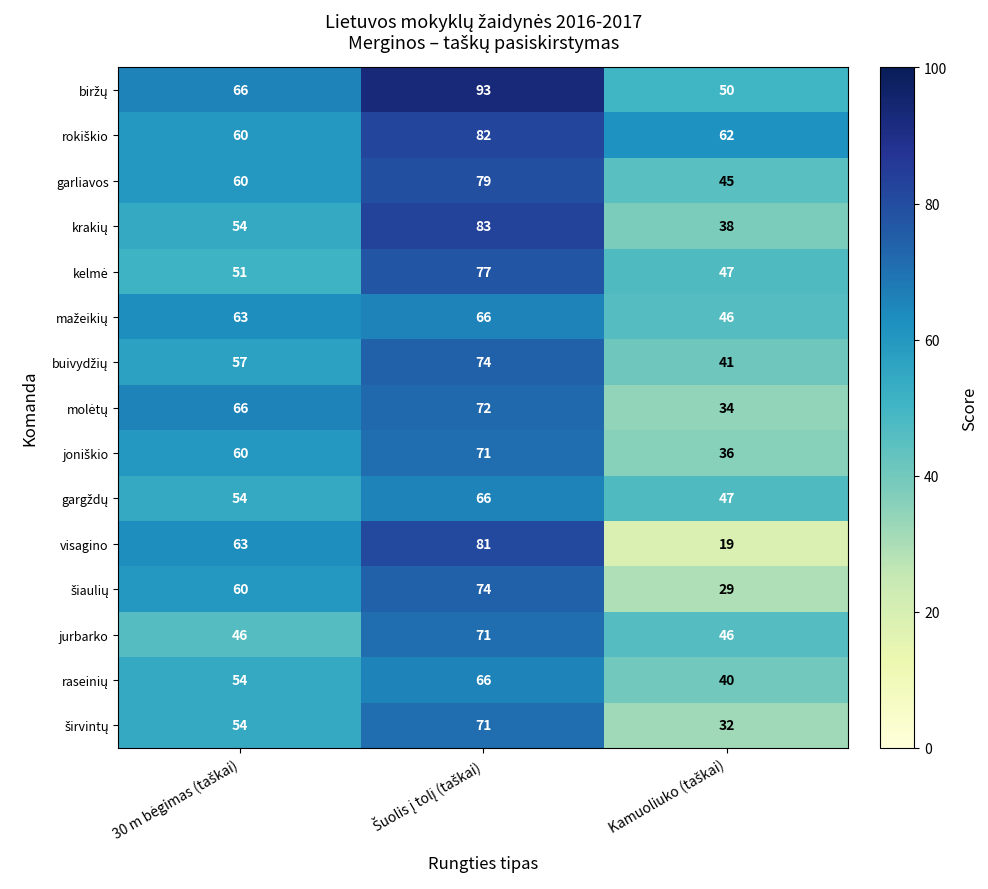

Which series has the widest spread of values?

visagino